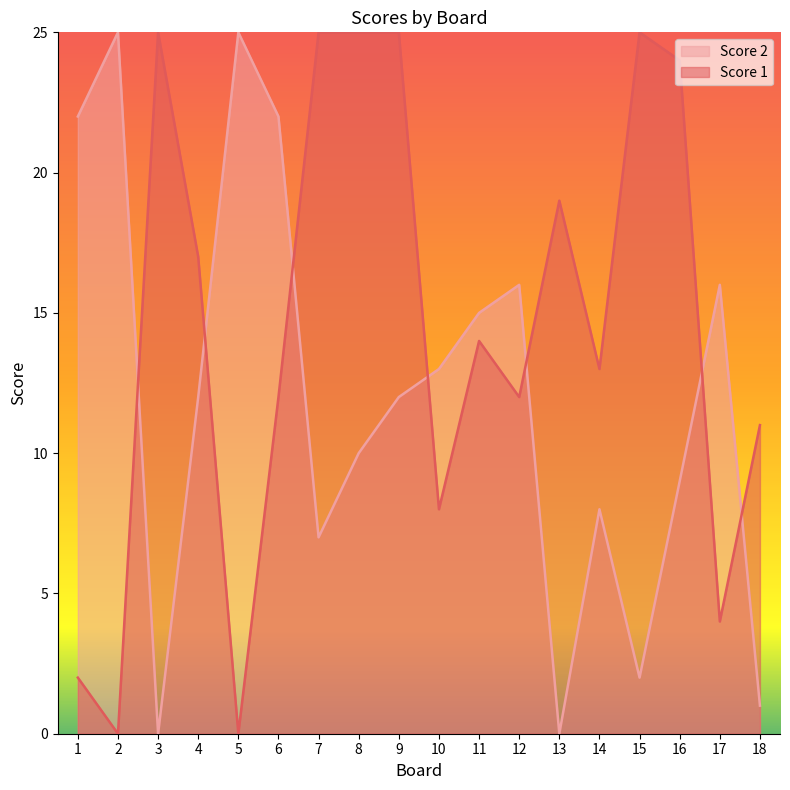

What is the spread (max minus min) of values at 7?

18